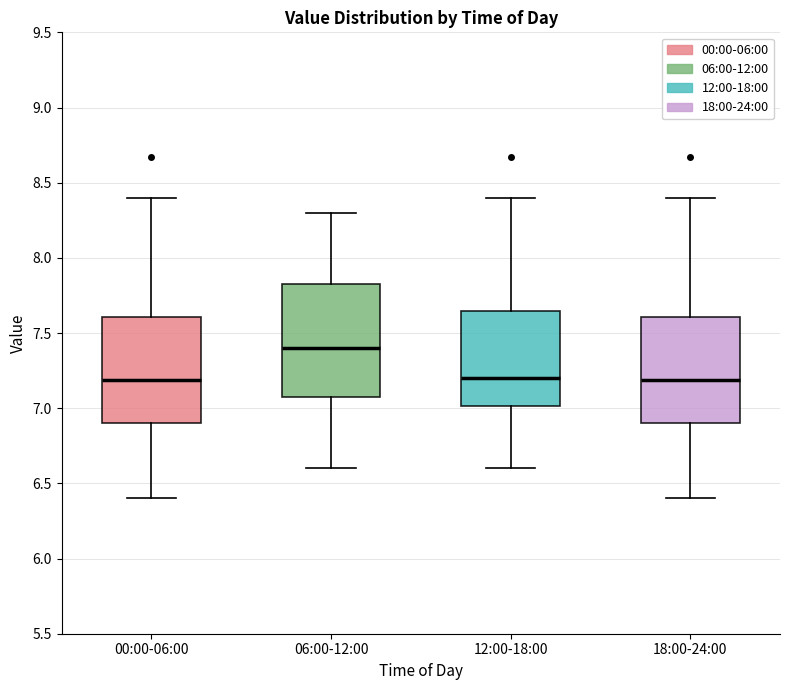

Reading left to right, transcribe this box plot: for each box, give where its median line is, the range the box spans, and where its two whiskers end, as read against the y-axis. The values are not printed on the chart, so give them approximately, as read against the axis.

00:00-06:00: median 7.20, box 6.90 to 7.60, whiskers 6.40 to 8.40
06:00-12:00: median 7.40, box 7.10 to 7.85, whiskers 6.60 to 8.30
12:00-18:00: median 7.20, box 7.00 to 7.65, whiskers 6.60 to 8.40
18:00-24:00: median 7.20, box 6.90 to 7.60, whiskers 6.40 to 8.40